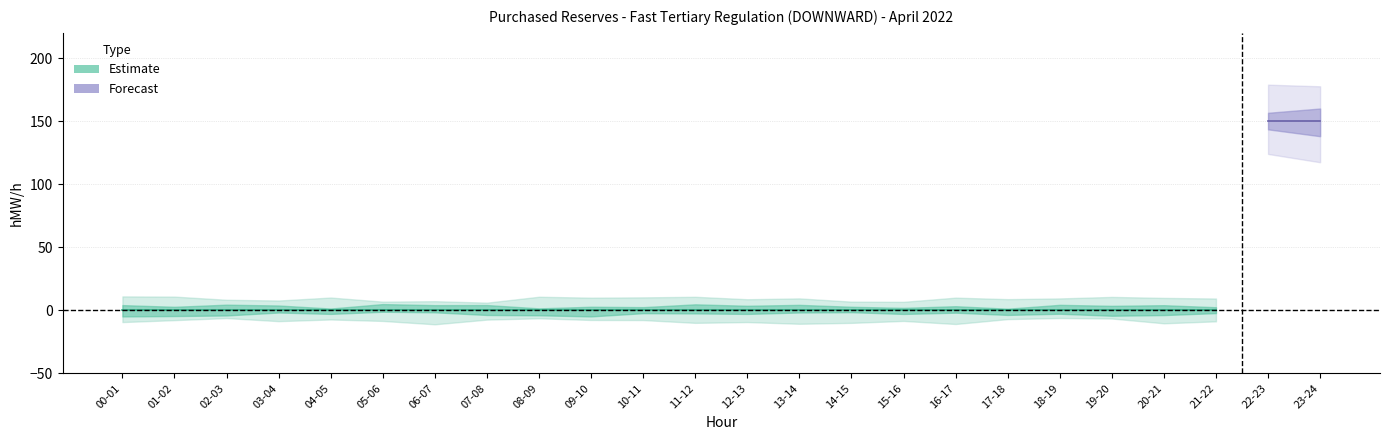

The value of Forecast_hi at 16-17 is 233. True or false?

False